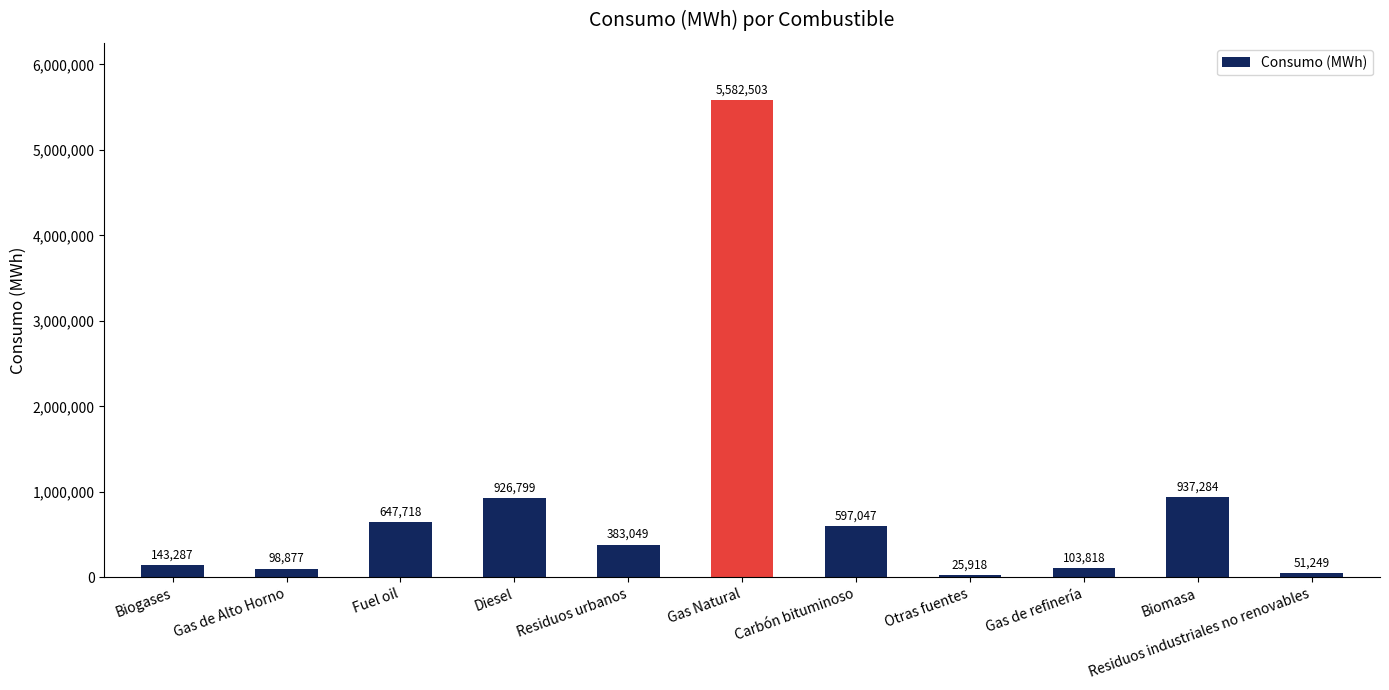

What is the sum of the values at Gas de refinería and Residuos industriales no renovables?

155067.0